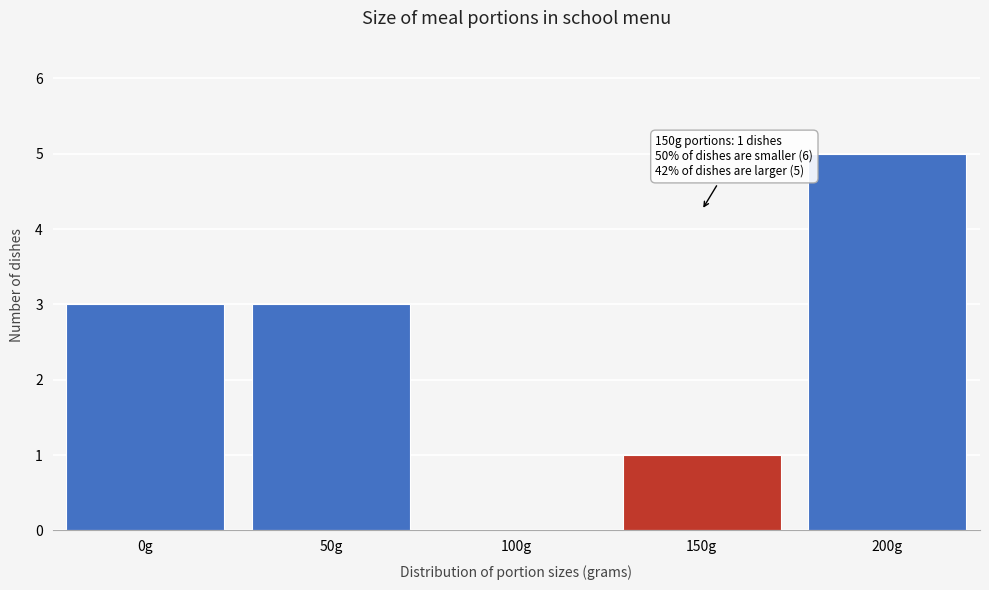

Reading left to right, extract all data points from this chart.

0g=3	50g=3	100g=0	150g=1	200g=5